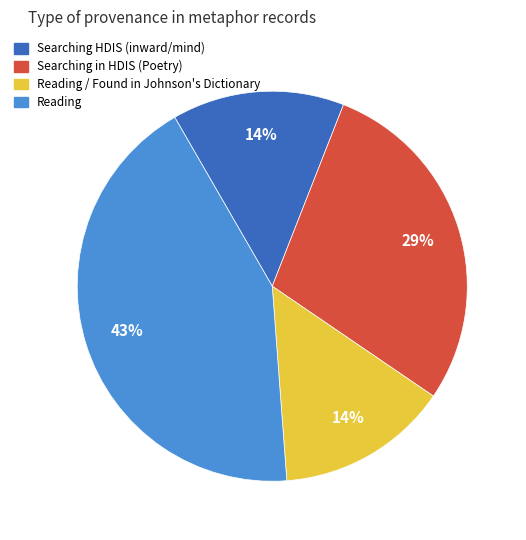

To the nearest percent, what is the average slice percentage?

25%